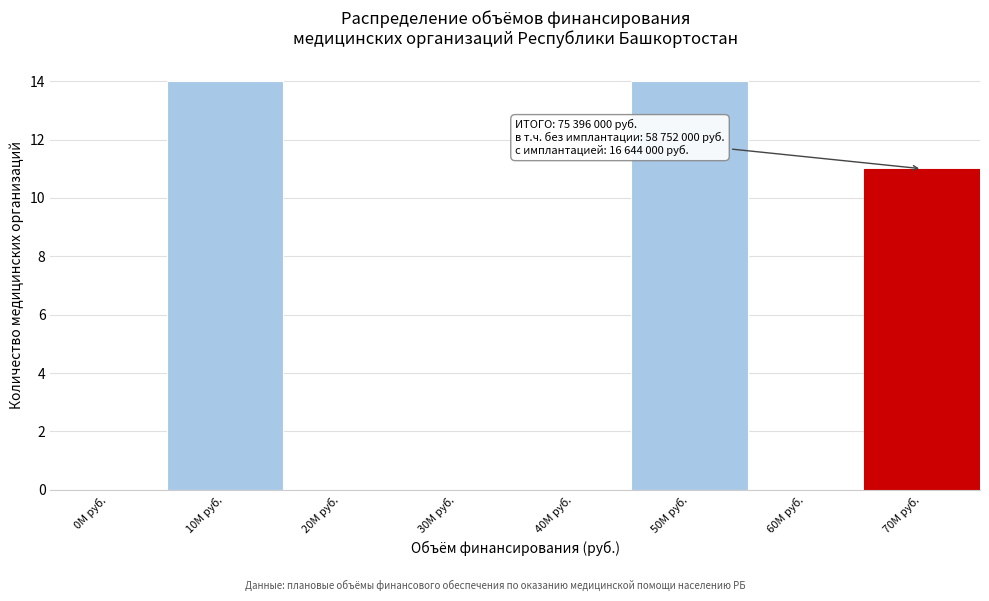

Reading right to left, what are all the values shown in this chart?

70M руб.=11	60M руб.=0	50M руб.=14	40M руб.=0	30M руб.=0	20M руб.=0	10M руб.=14	0M руб.=0